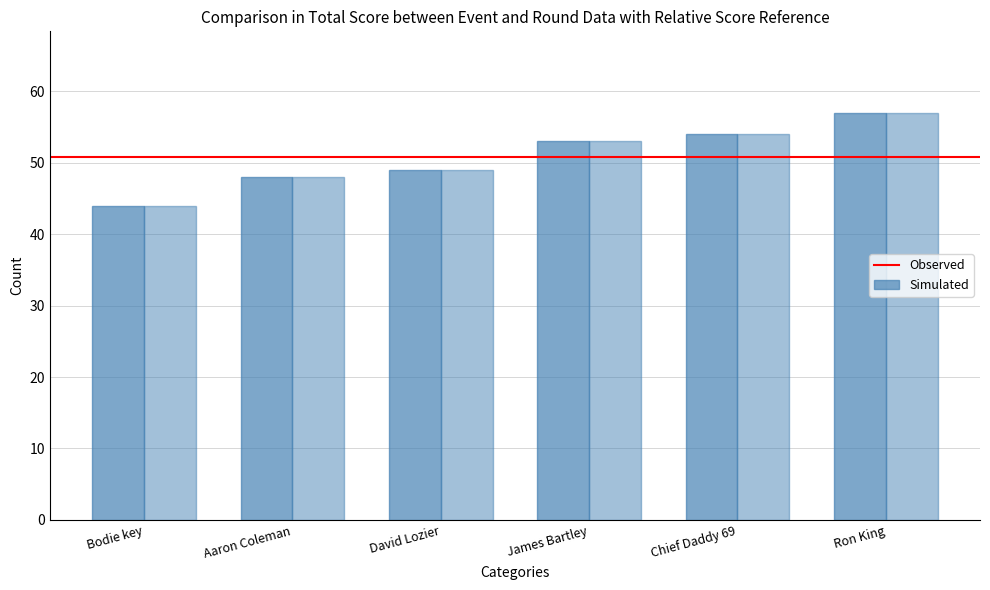

Reading left to right, extract all data points from this chart.

event_total_score: 44	48	49	53	54	57
round_total_score: 44	48	49	53	54	57